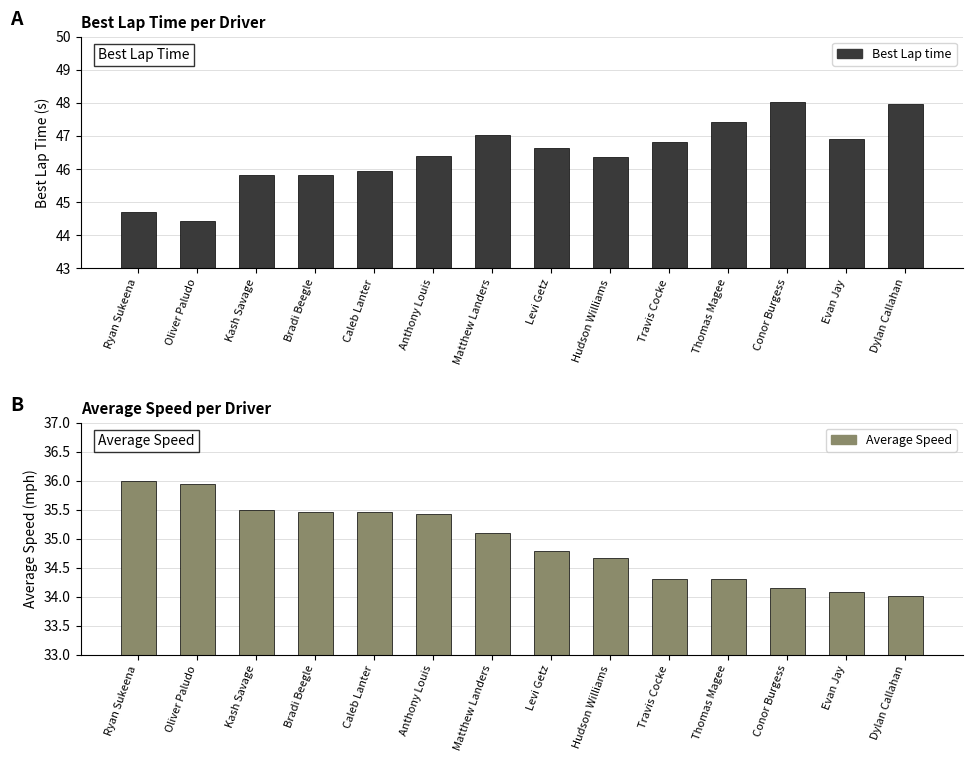

How many distinct data groups are displayed?

2